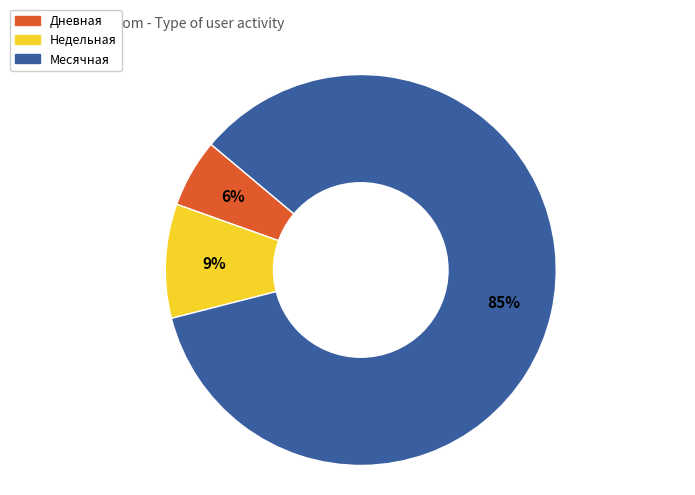

What percentage is the Дневная slice, to the nearest percent?

6%